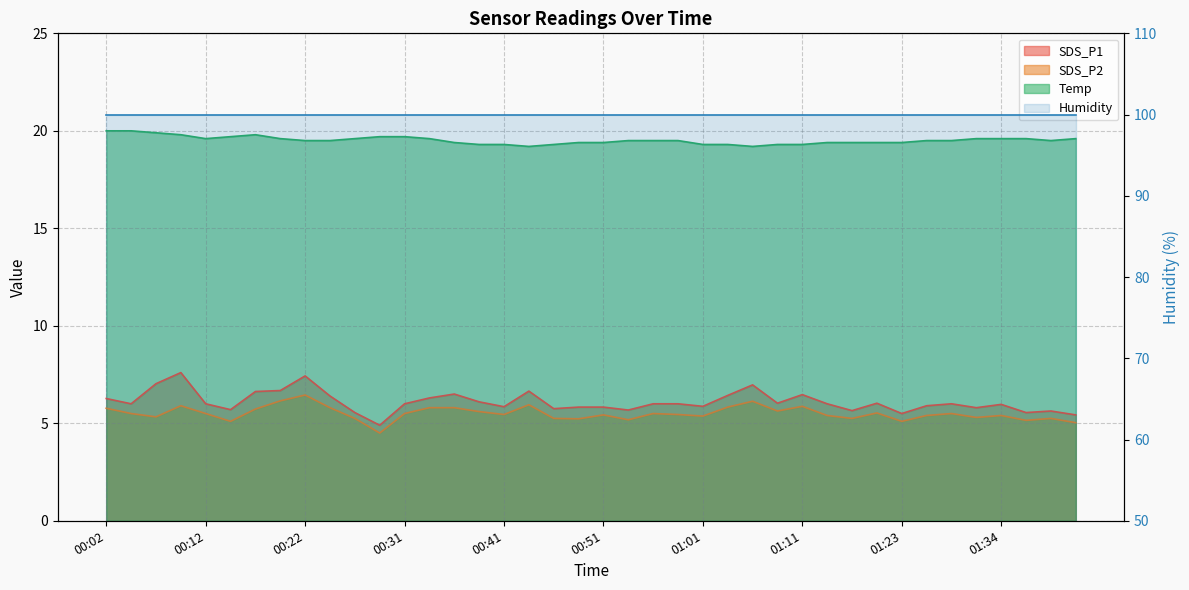

The Temp series shows 19.6 at 01:31. True or false?

True